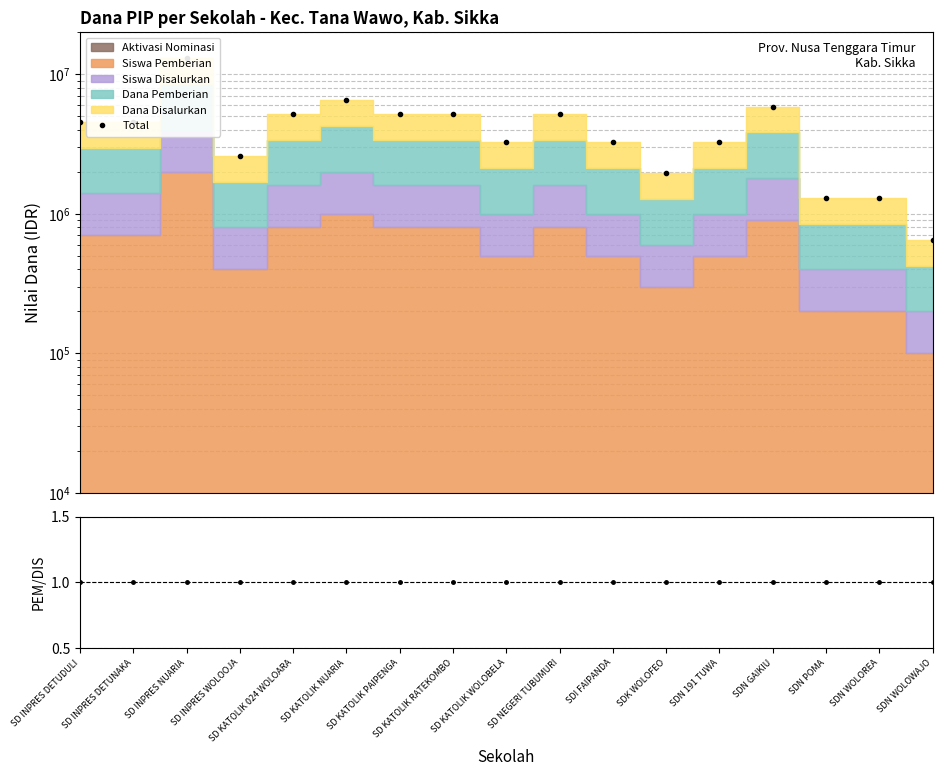

Which series has the largest total across all categories?

Total